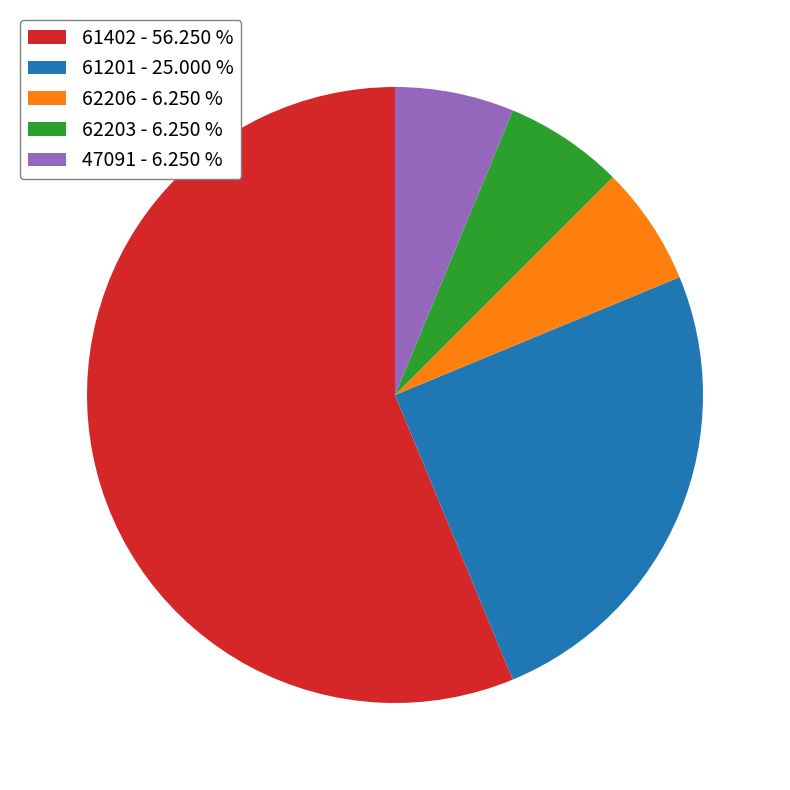

Is the sum of 62206 - 6.250 % and 61201 - 25.000 % greater than half?

No